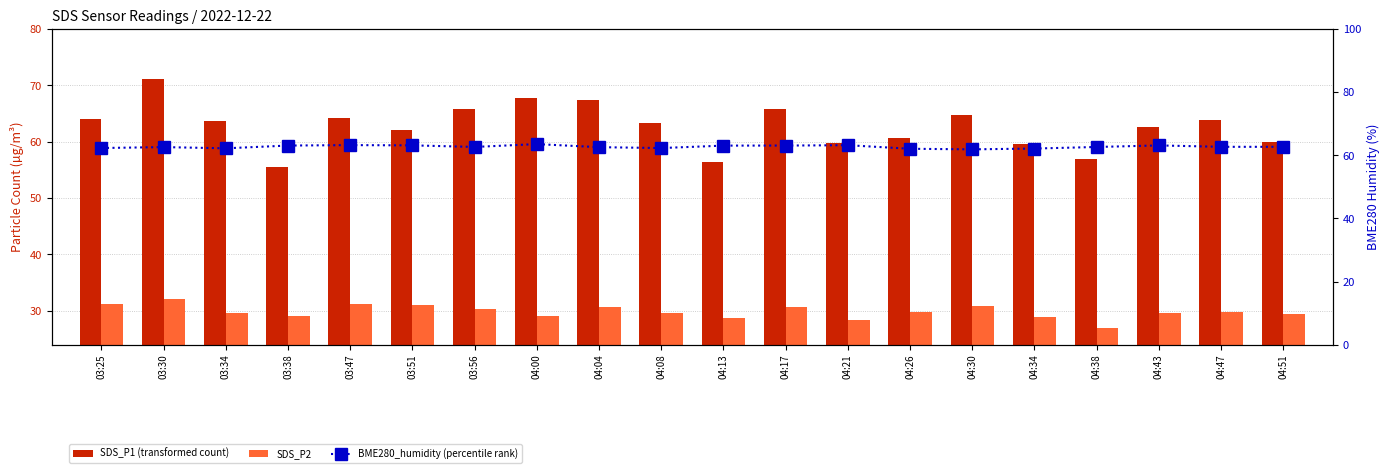

Which series has the largest total across all categories?

SDS_P1 (transformed count)